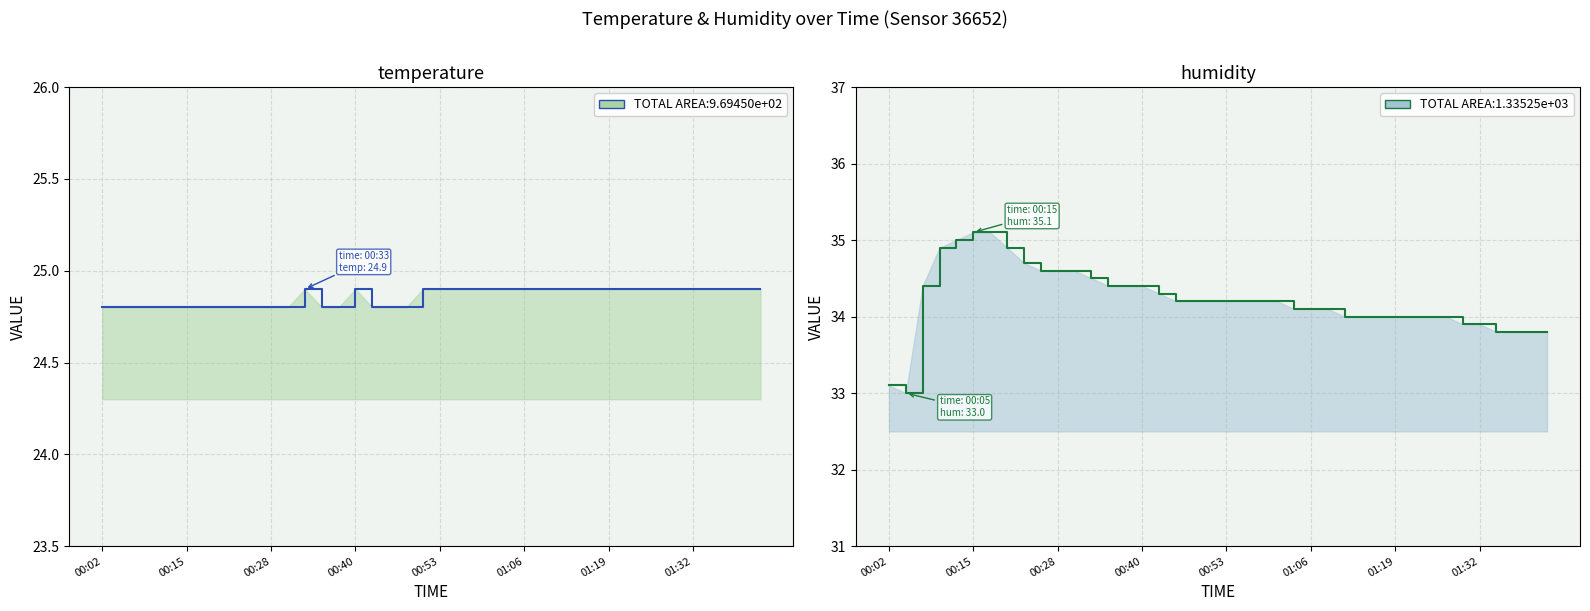

What is the greatest value displayed?

35.1